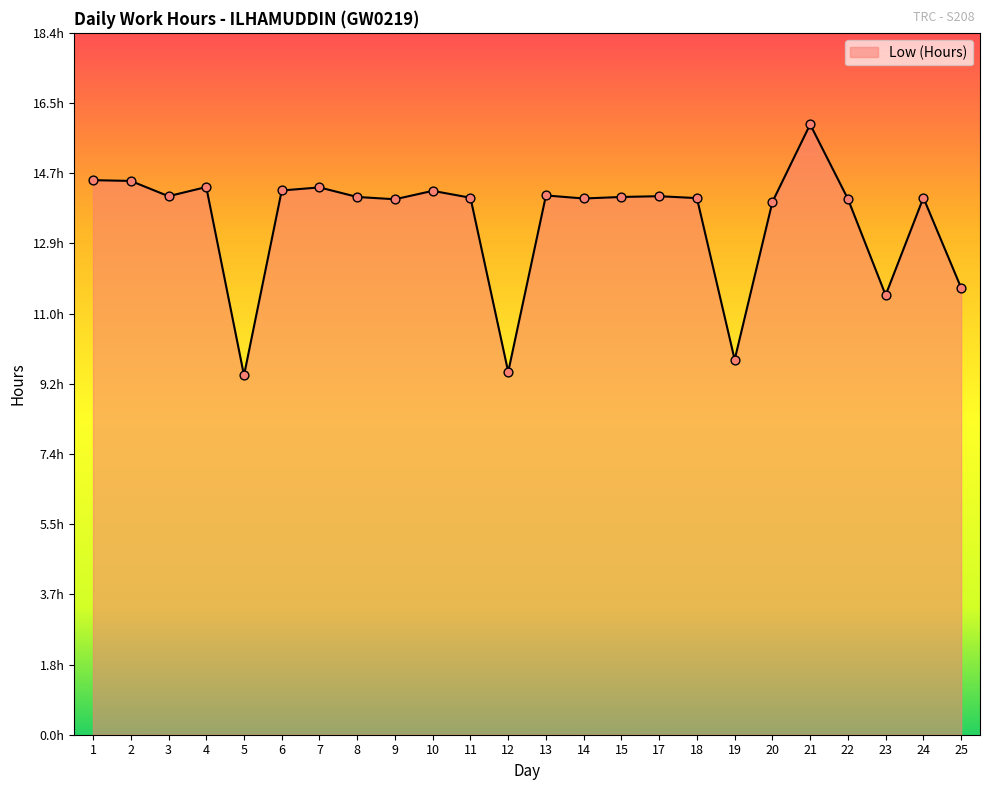

Between 6 and 17, which is larger?

6